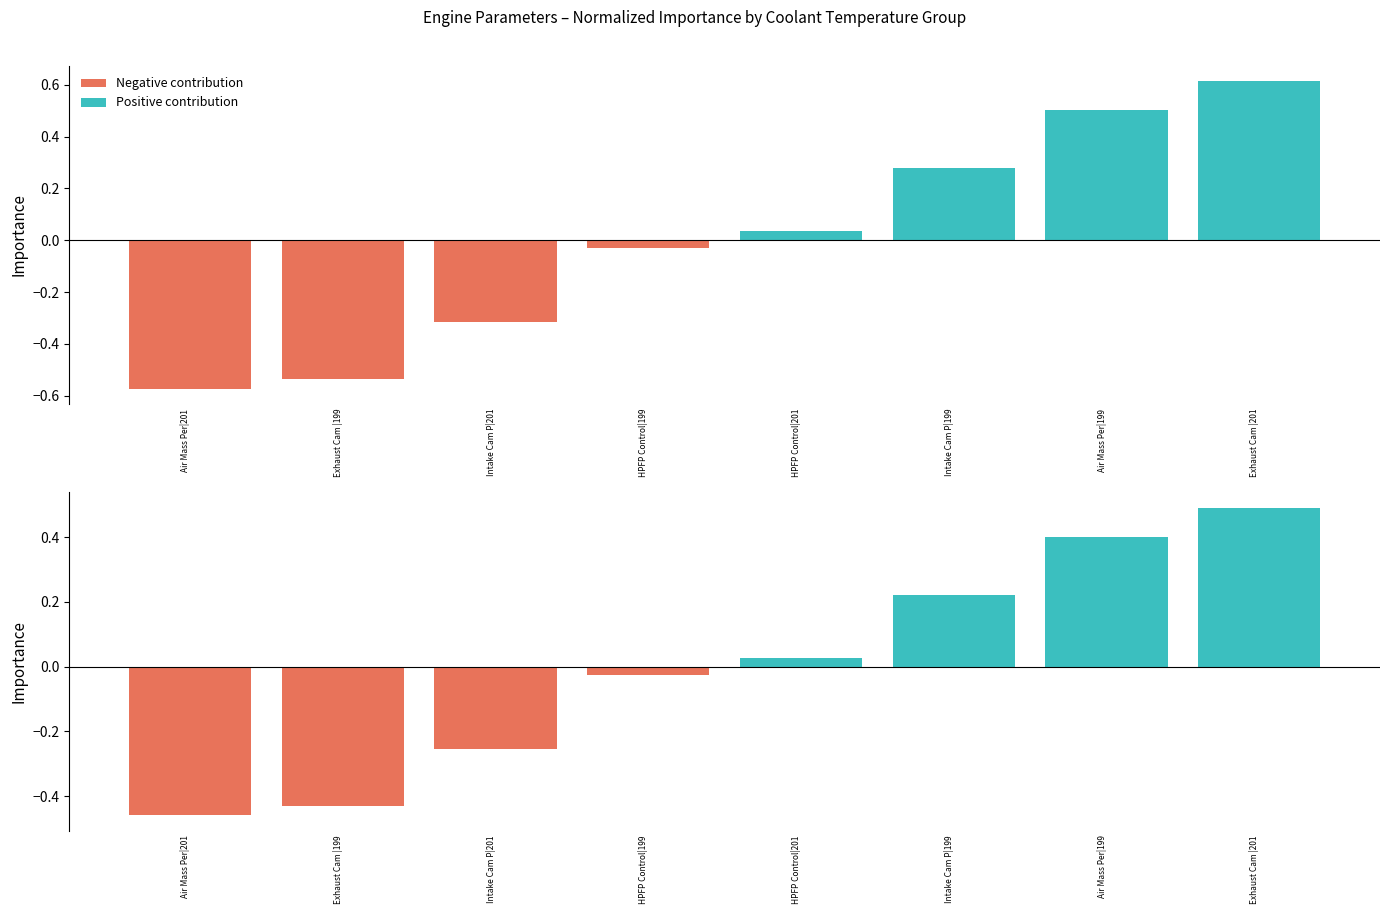

Where is Negative contribution nearest to the value 0?

HPFP Control|201